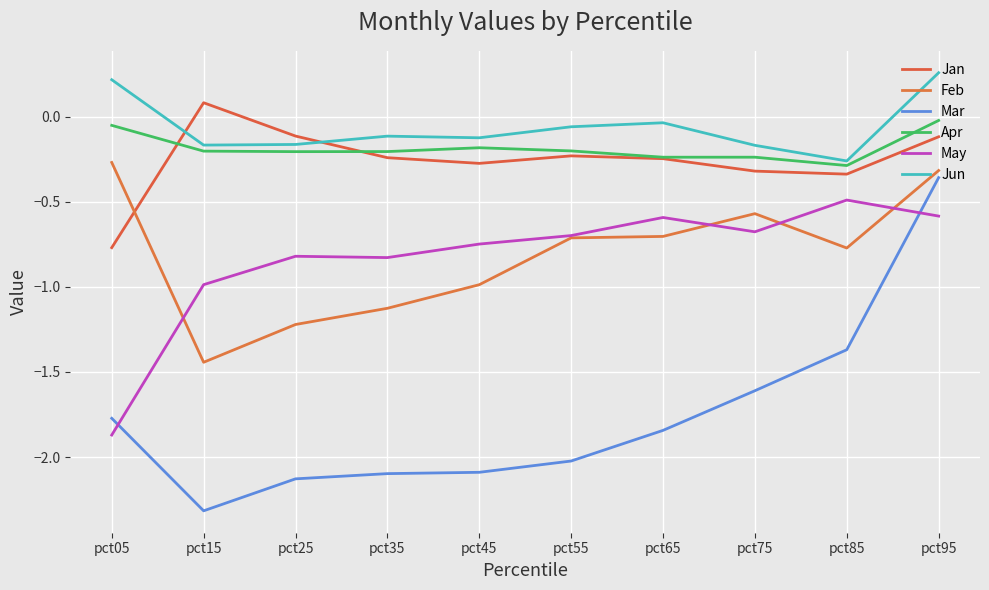

List the labels in order of Mar value, smallest first.

pct15, pct25, pct35, pct45, pct55, pct65, pct05, pct75, pct85, pct95